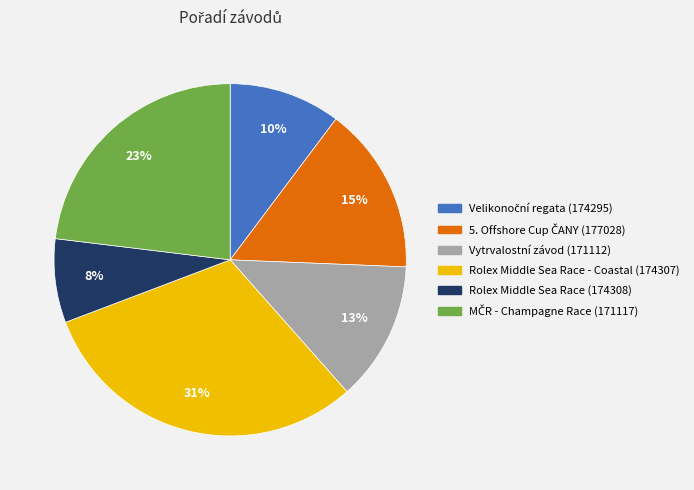

Is there any slice that represents more than half of the pie?

No